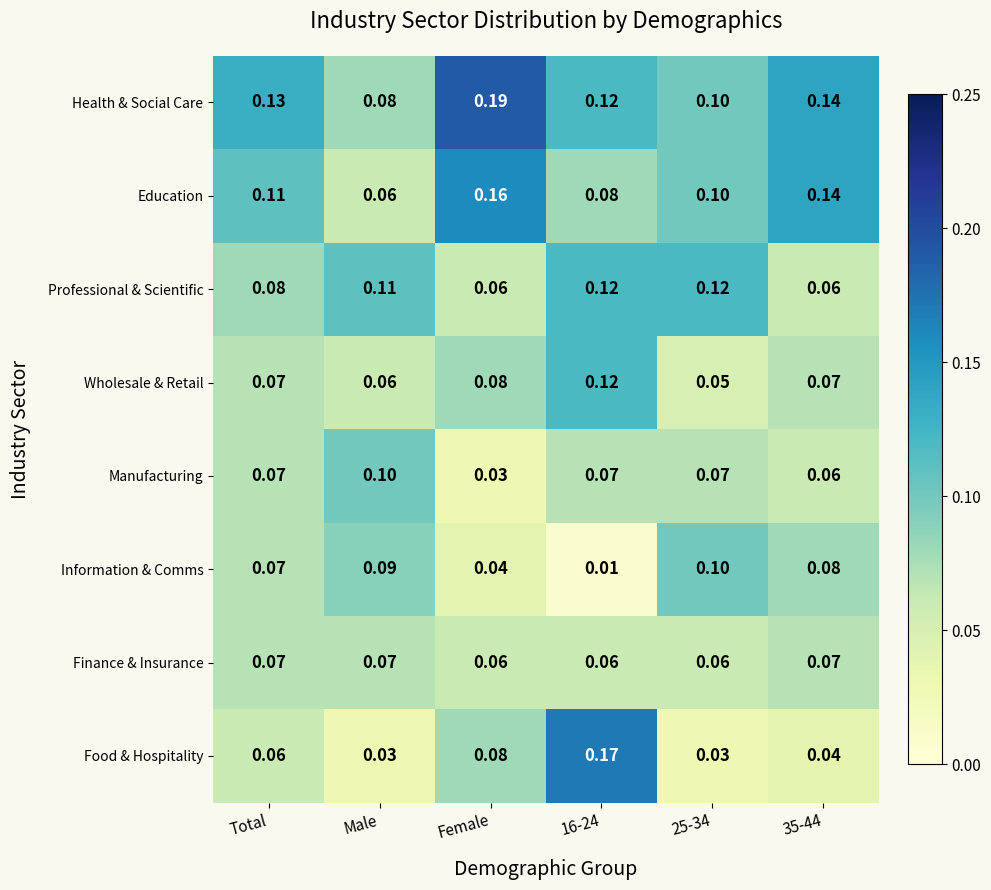

Which category has the highest value in the Manufacturing series?

Male